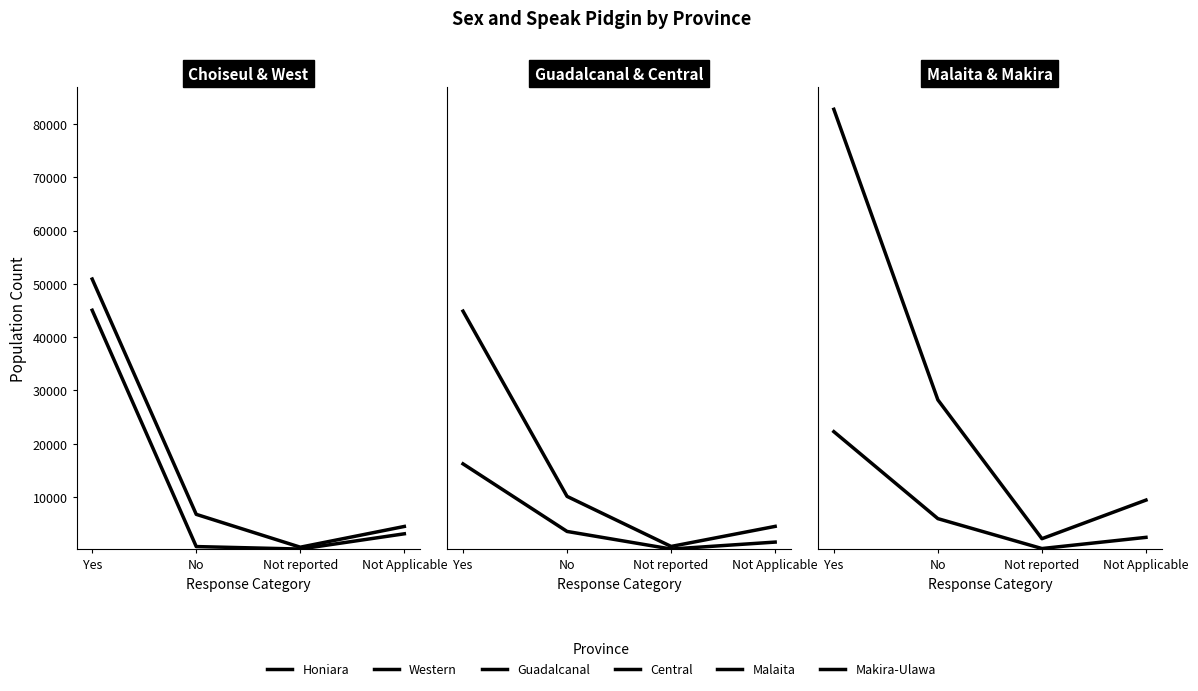

What is the total value across all series at Yes?

262104